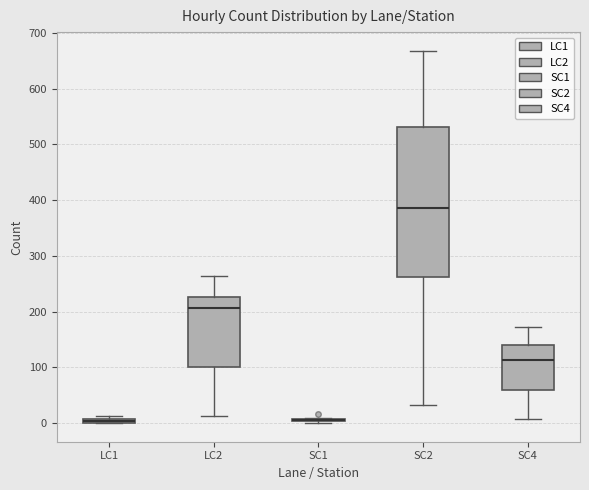

Where does the lower whisker of the box for LC2 end on the y-axis? The values are not printed on the chart, so give them approximately, as read against the axis.

10